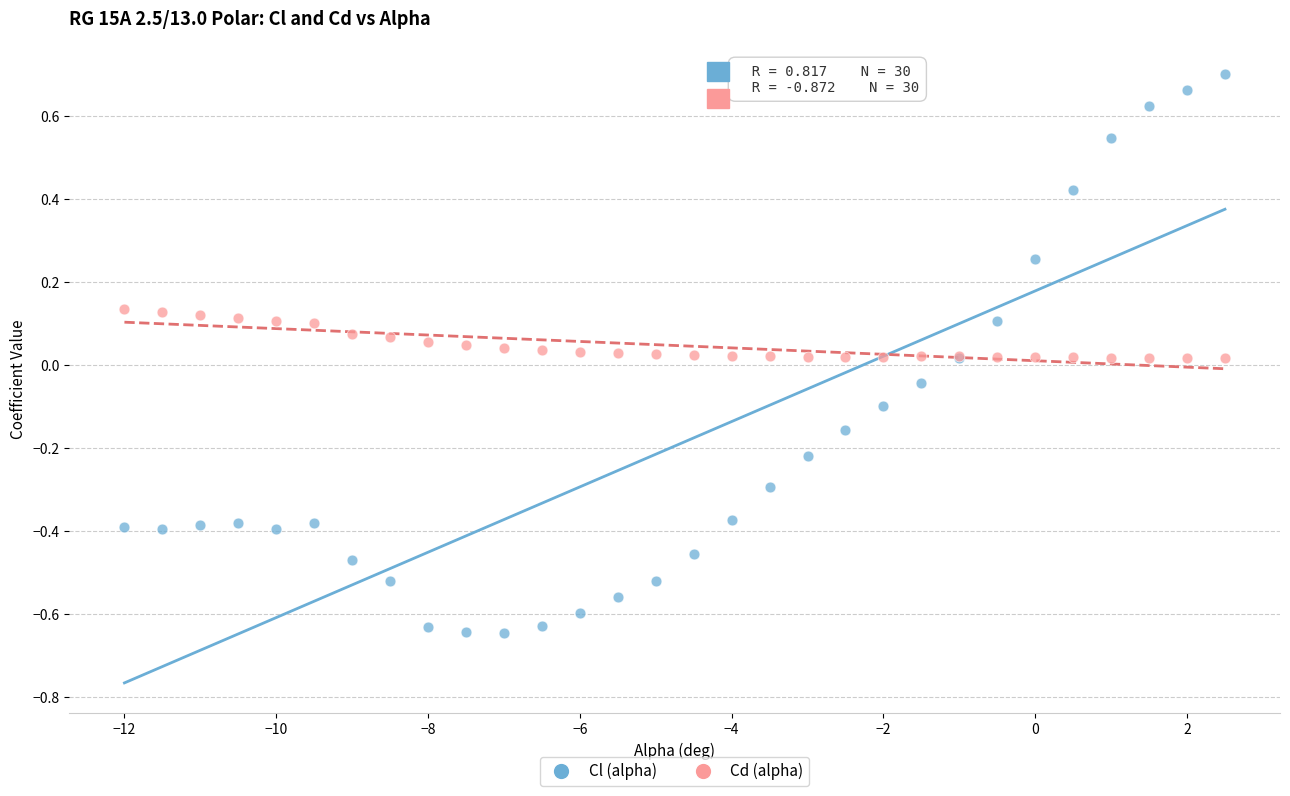

What are all the series names shown in the legend?

Cl (alpha), Cd (alpha)